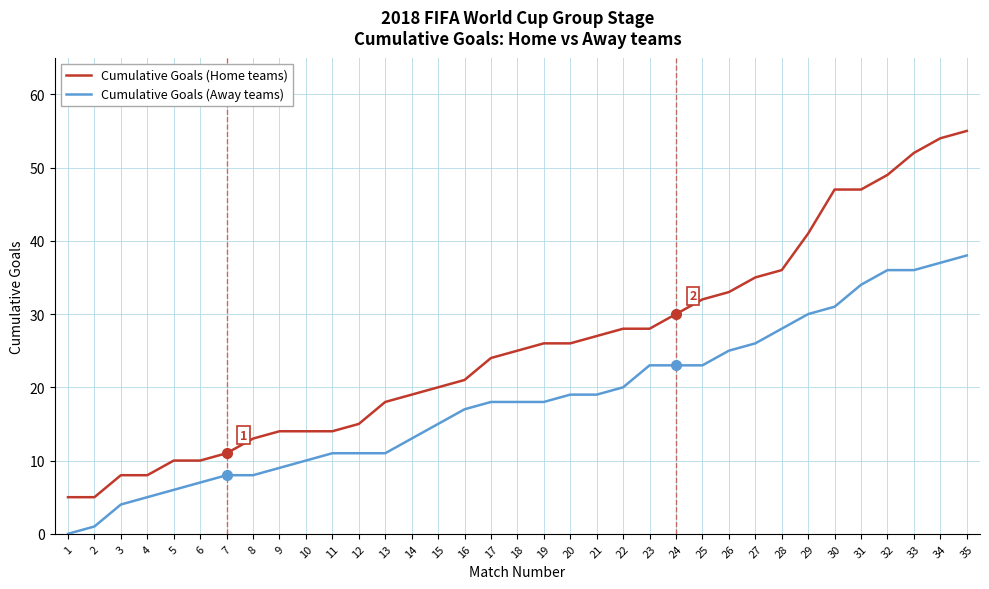

True or false: Cumulative Goals (Away teams) and Cumulative Goals (Home teams) cross at least once.

False